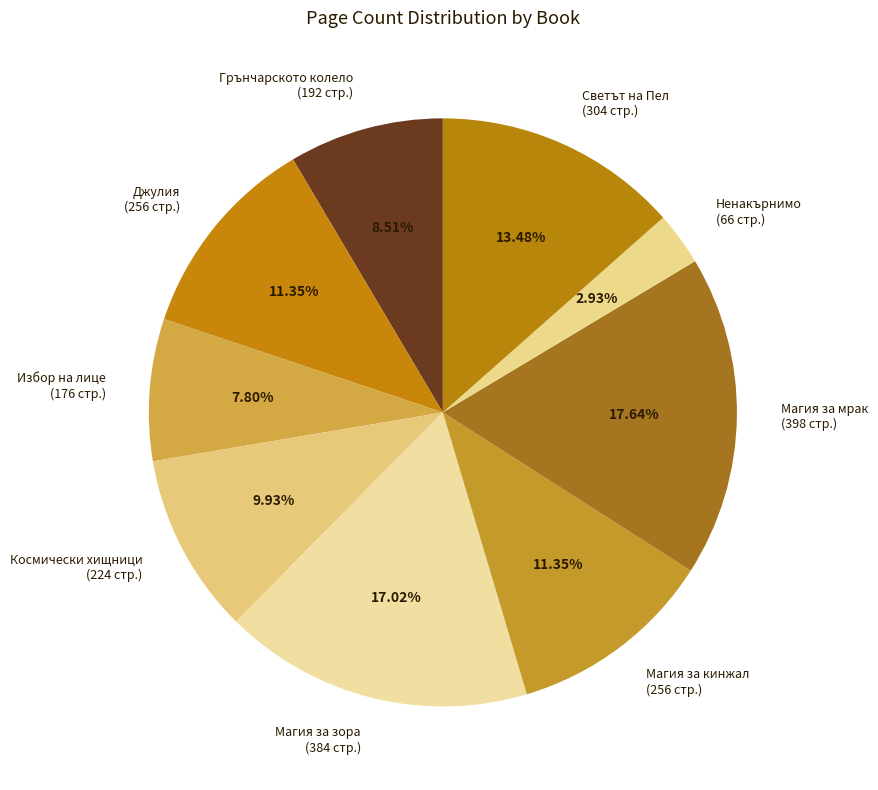

How many slices are in this pie chart?

9